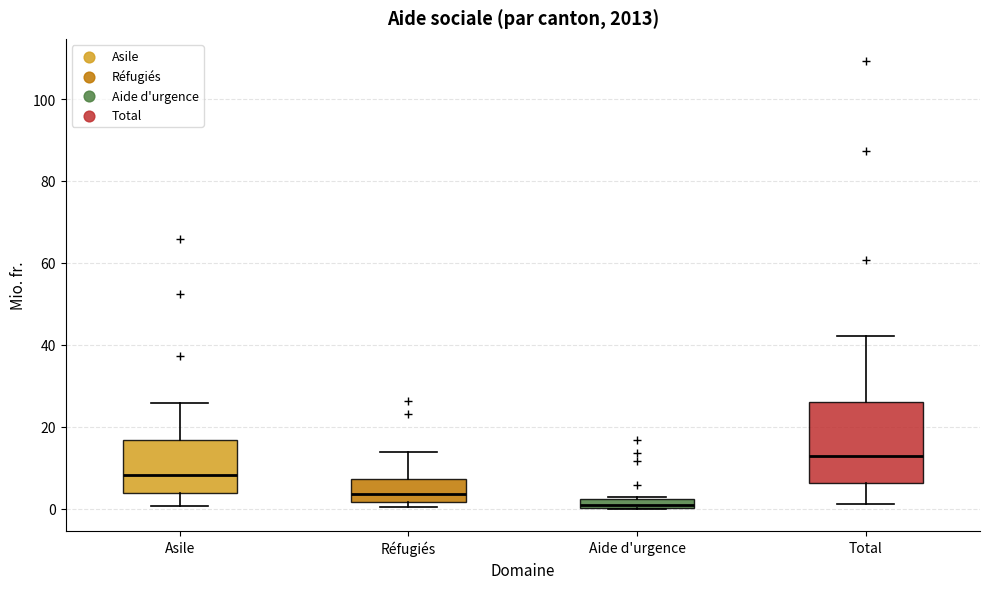

Where does the median line of the box for Réfugiés sit on the y-axis? The values are not printed on the chart, so give them approximately, as read against the axis.

4